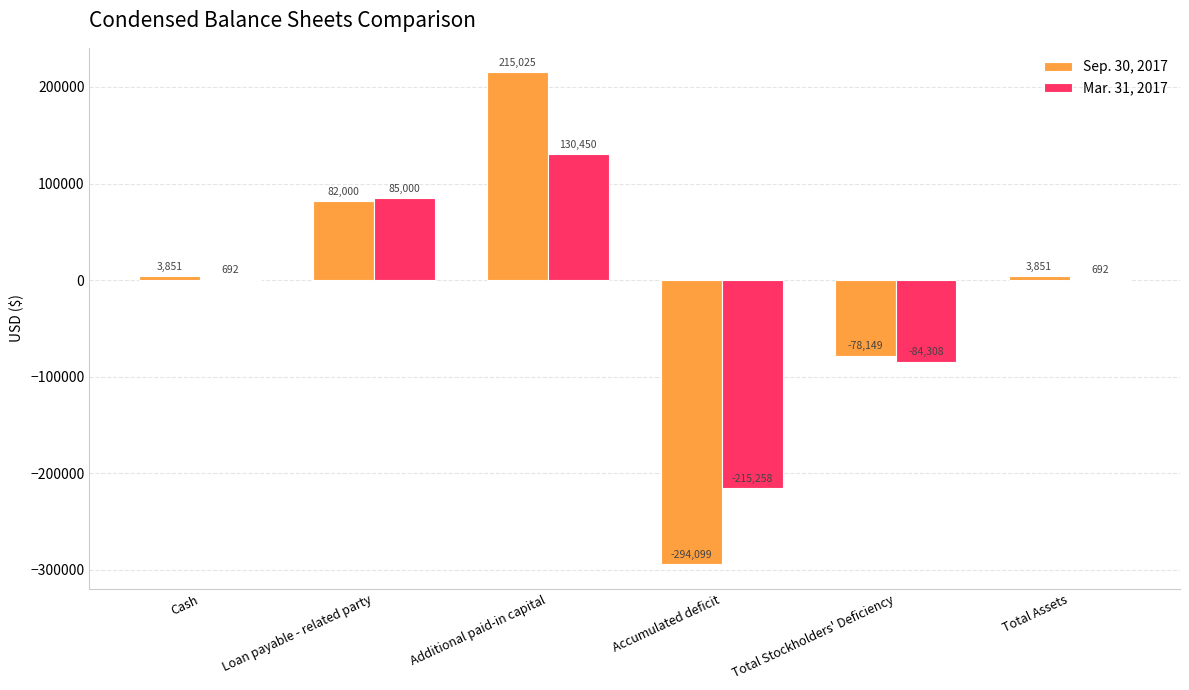

The Sep. 30, 2017 series shows -108000 at Total Stockholders' Deficiency. True or false?

False